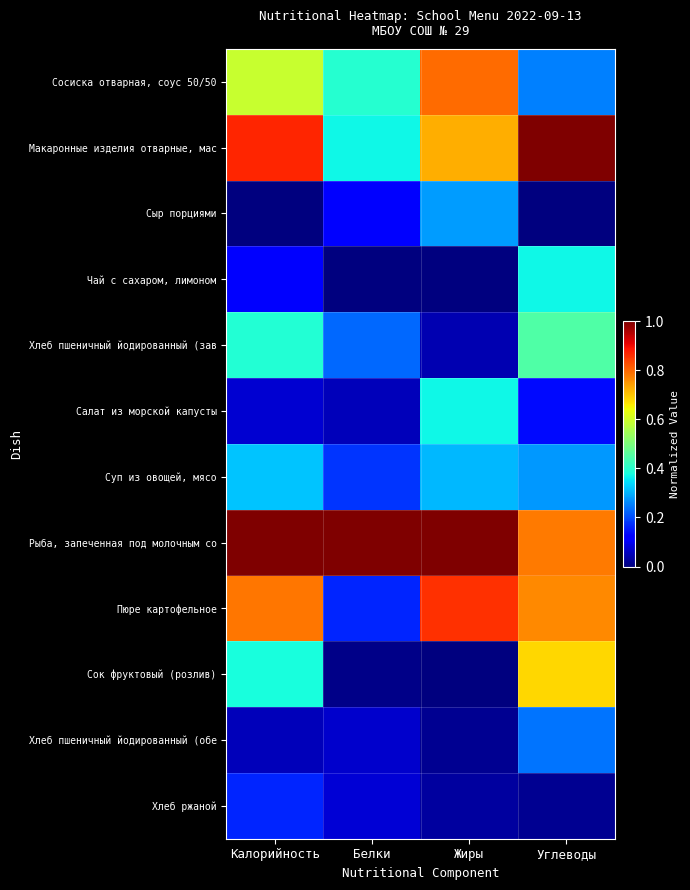

Rank the series at Жиры from lowest to highest value.

Чай с сахаром, лимоном, Сок фруктовый (розлив), Хлеб пшеничный йодированный (обе, Хлеб ржаной, Хлеб пшеничный йодированный (зав, Сыр порциями, Суп из овощей, мясо, Салат из морской капусты, Макаронные изделия отварные, мас, Сосиска отварная, соус 50/50, Пюре картофельное, Рыба, запеченная под молочным со